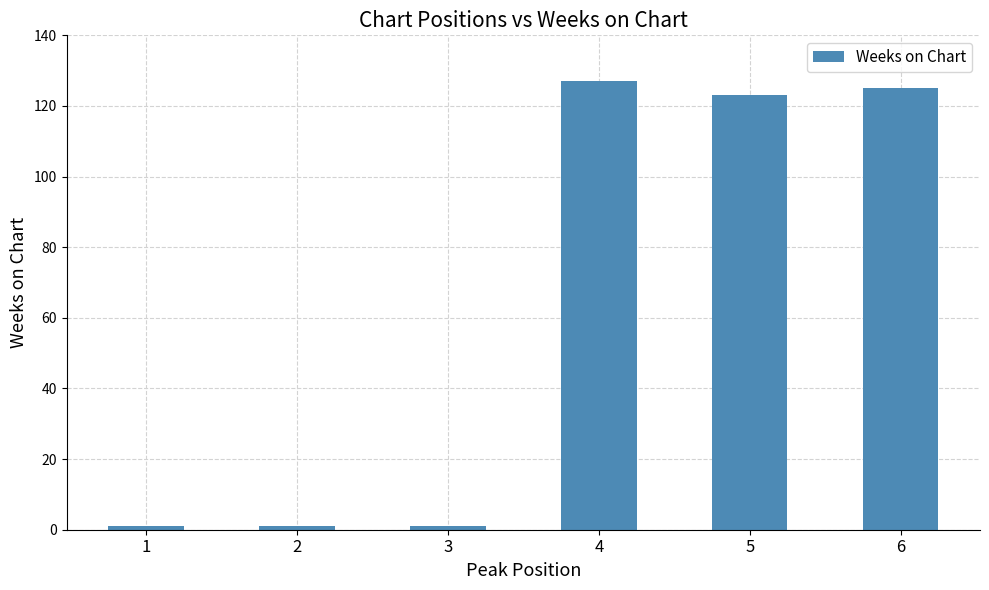

Reading left to right, transcribe all the data shown in this chart.

1=1	2=1	3=1	4=127	5=123	6=125